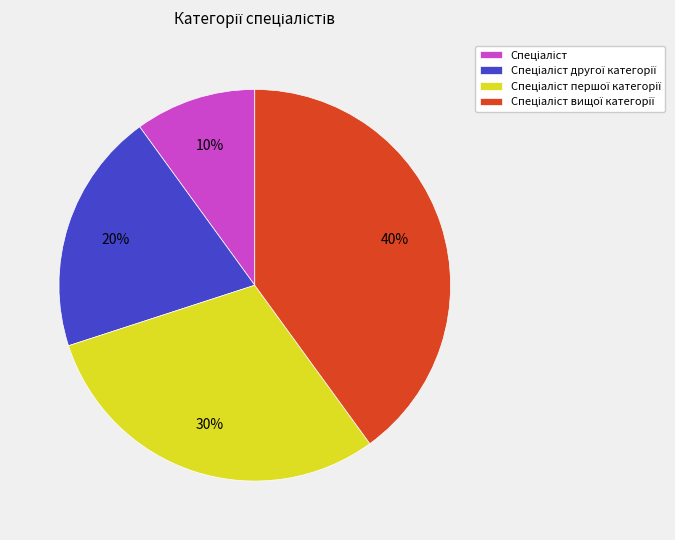

To the nearest percent, what is the difference between the largest and smallest slice percentages?

30%